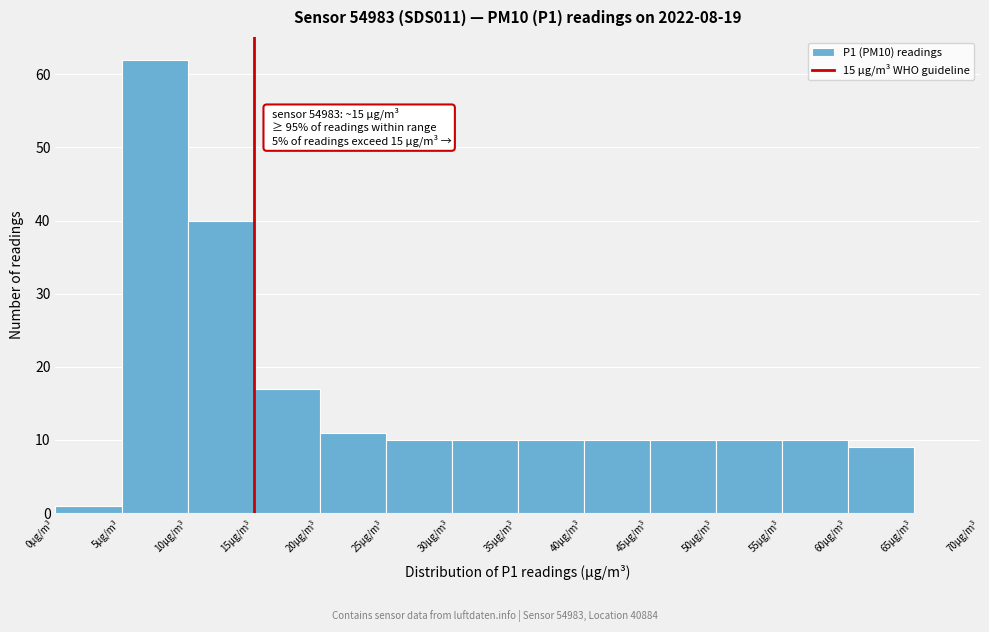

Which range on the x-axis has the tallest bar?

5 to 10